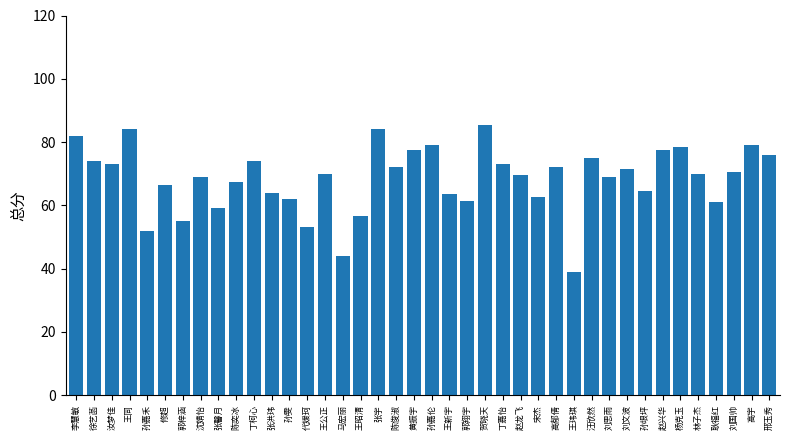

What is the label of the 27th bar from the left?

宋杰